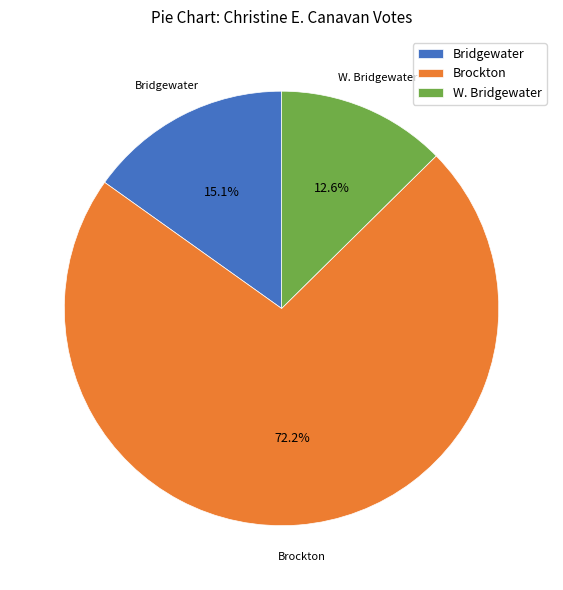

How many segments does this pie chart have?

3